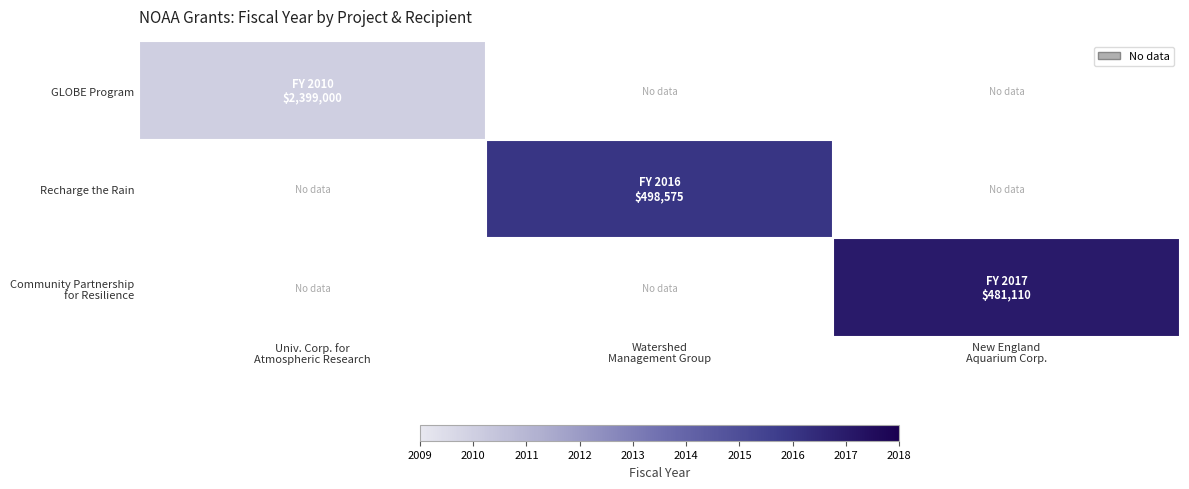

List the series in order of their peak value, lowest first.

GLOBE Program, Recharge the Rain, Community Partnership for Resilience